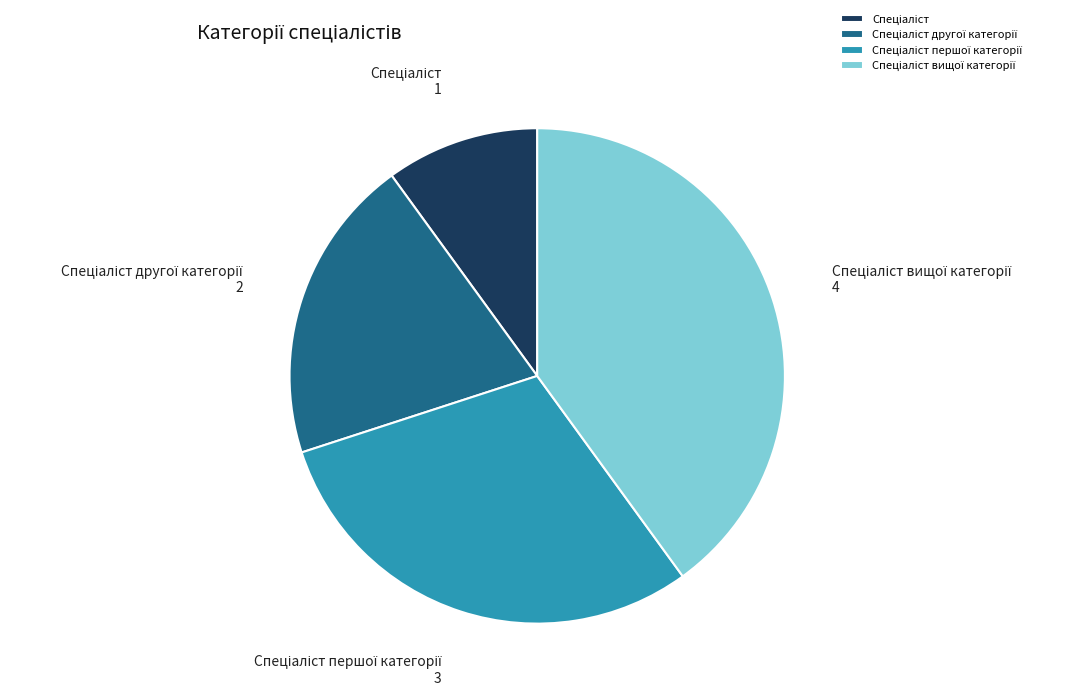

Is there any slice that represents more than half of the pie?

No